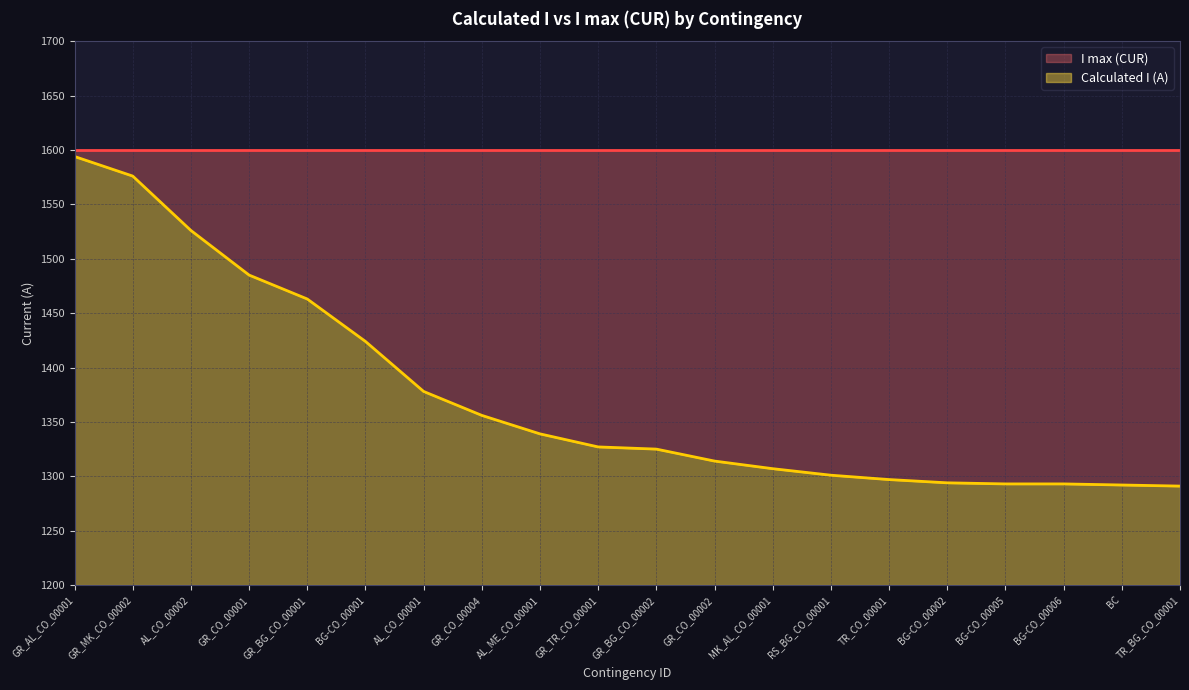

What position from the left is BG-CO_00005?

17